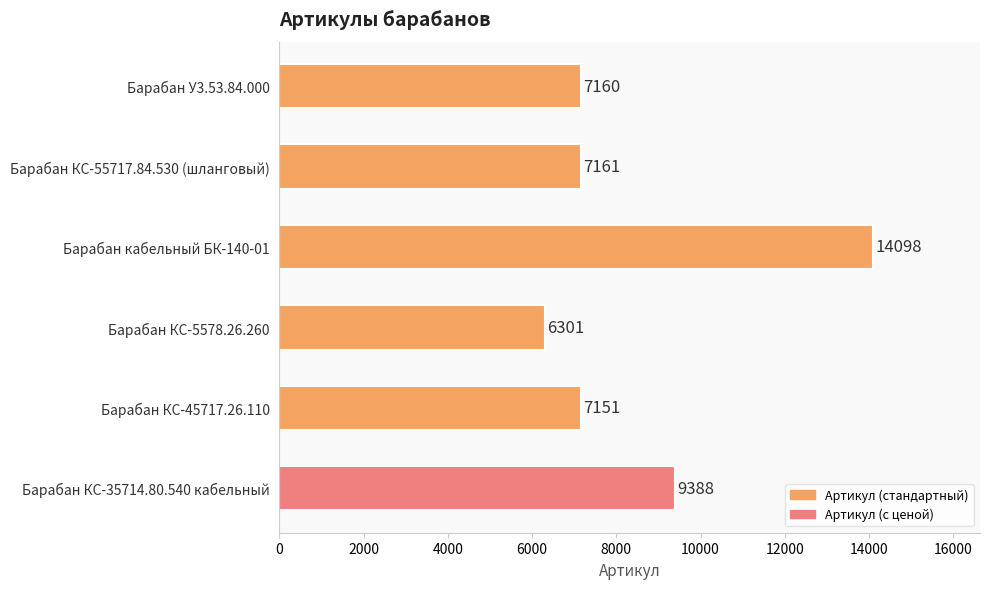

What is the maximum value shown in the chart?

14098